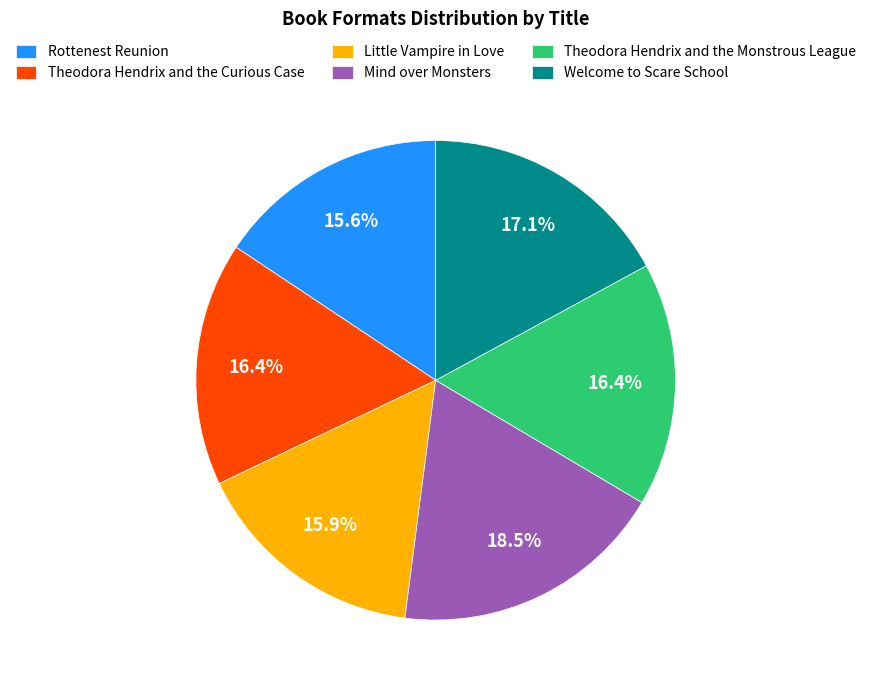

Between Theodora Hendrix and the Monstrous League and Little Vampire in Love, which is larger?

Theodora Hendrix and the Monstrous League